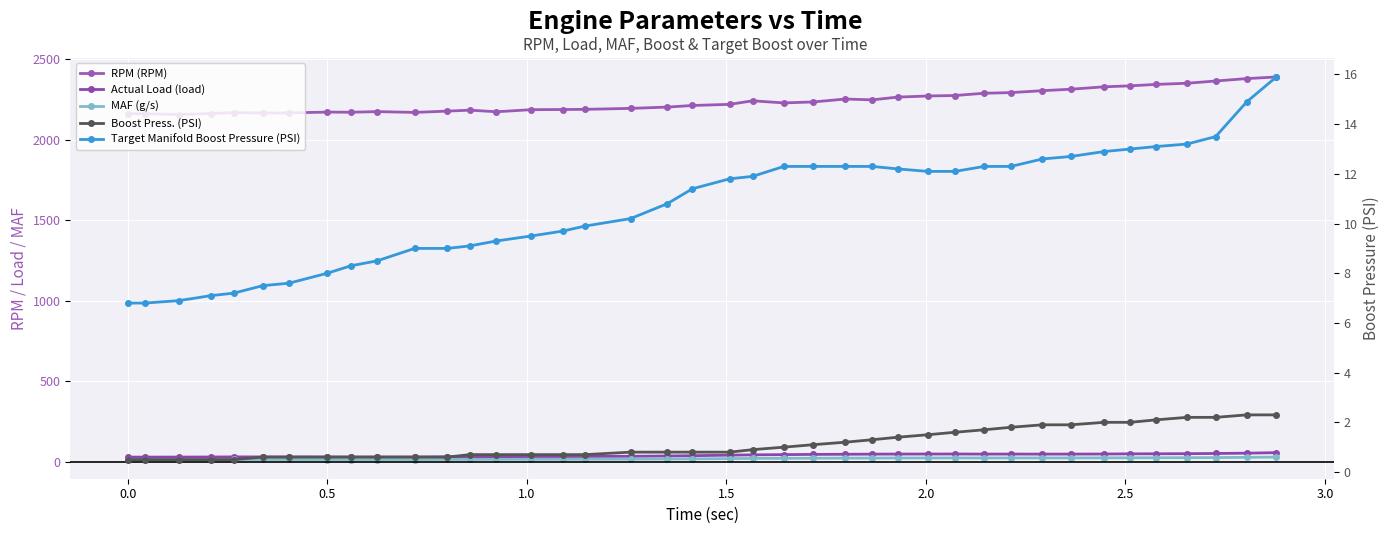

List the series in order of their peak value, highest first.

RPM (RPM), Actual Load (load), MAF (g/s), Target Manifold Boost Pressure (PSI), Boost Press. (PSI)